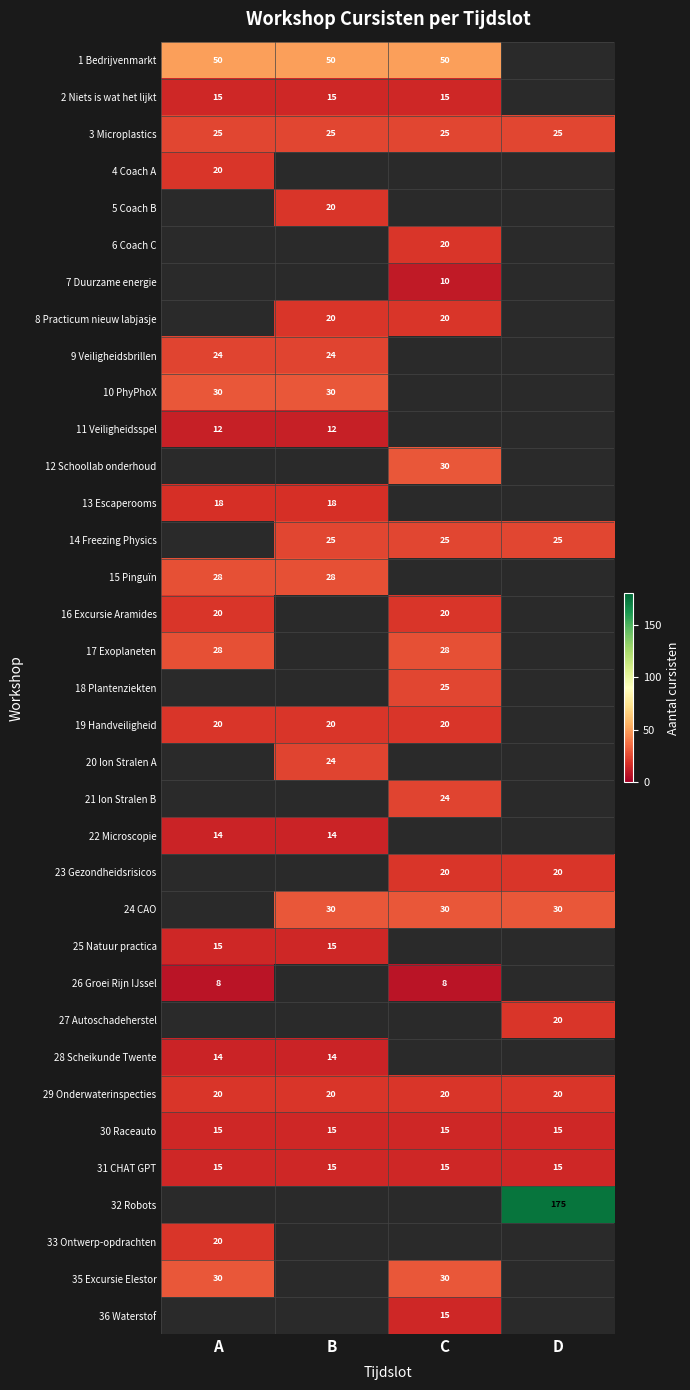

What is the difference between the highest and lowest values at B?

38.0